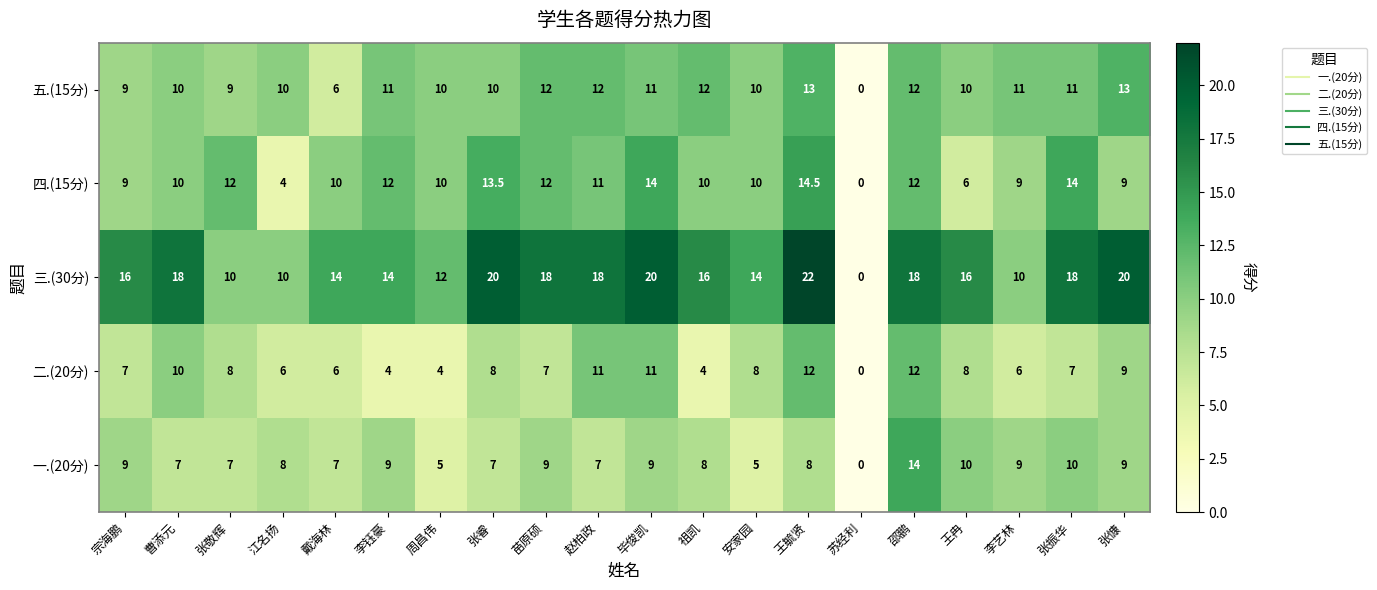

What is the difference between the highest and lowest values at 曹添元?

11.0